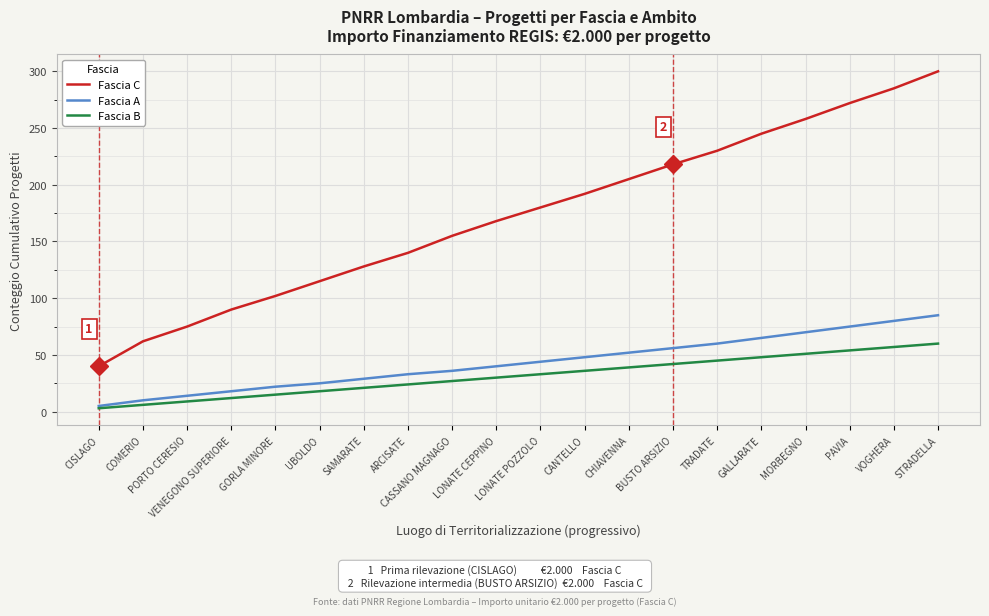

True or false: Fascia B and Fascia C cross at least once.

False